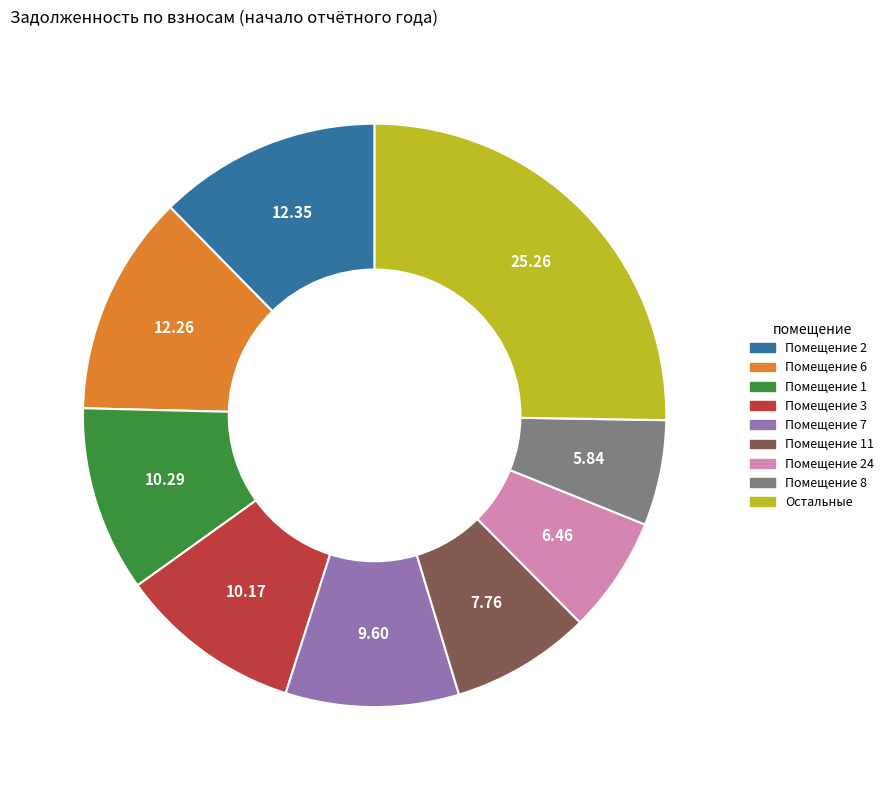

Is there a majority slice in this chart?

No